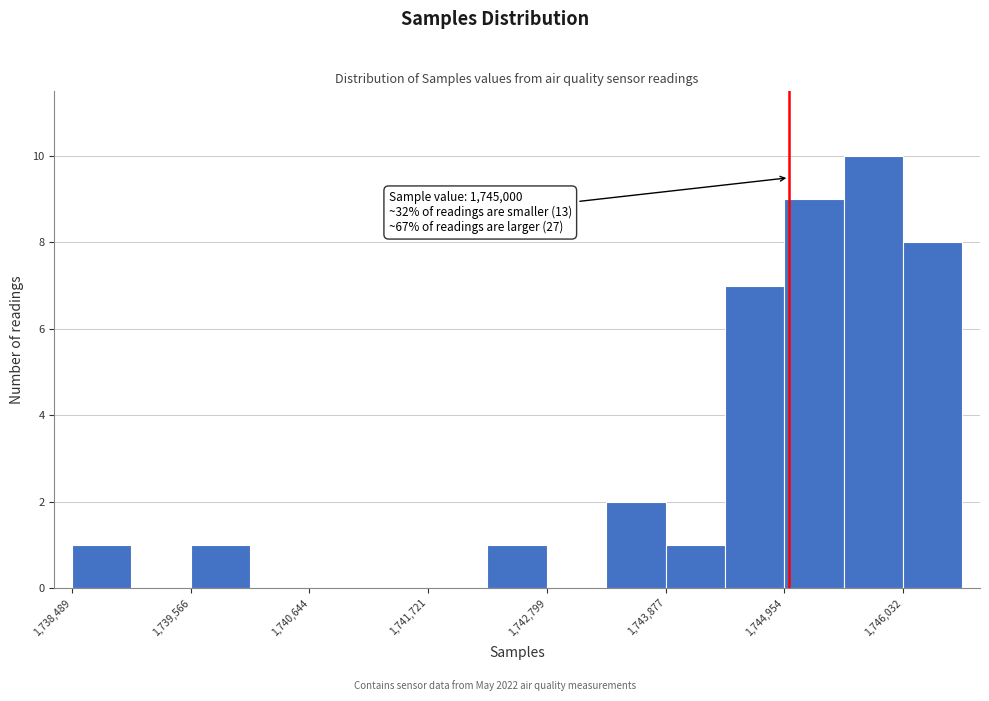

Read against the x-axis, roughly where is the centre of the tallest bar?

1745800